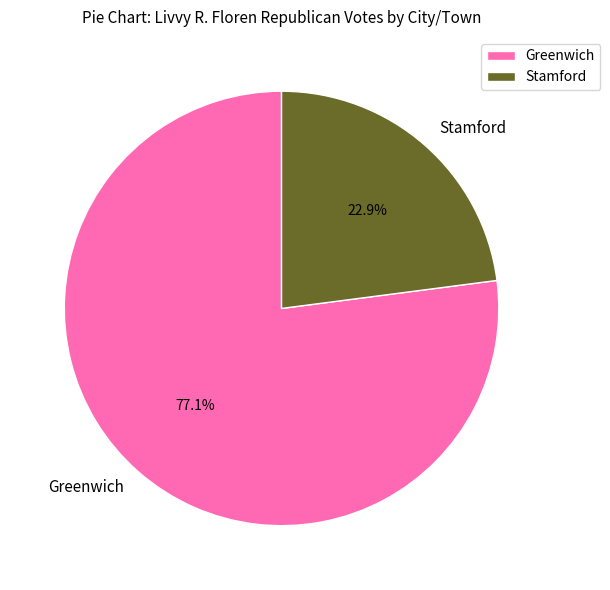

Rank the categories by value from lowest to highest.

Stamford, Greenwich